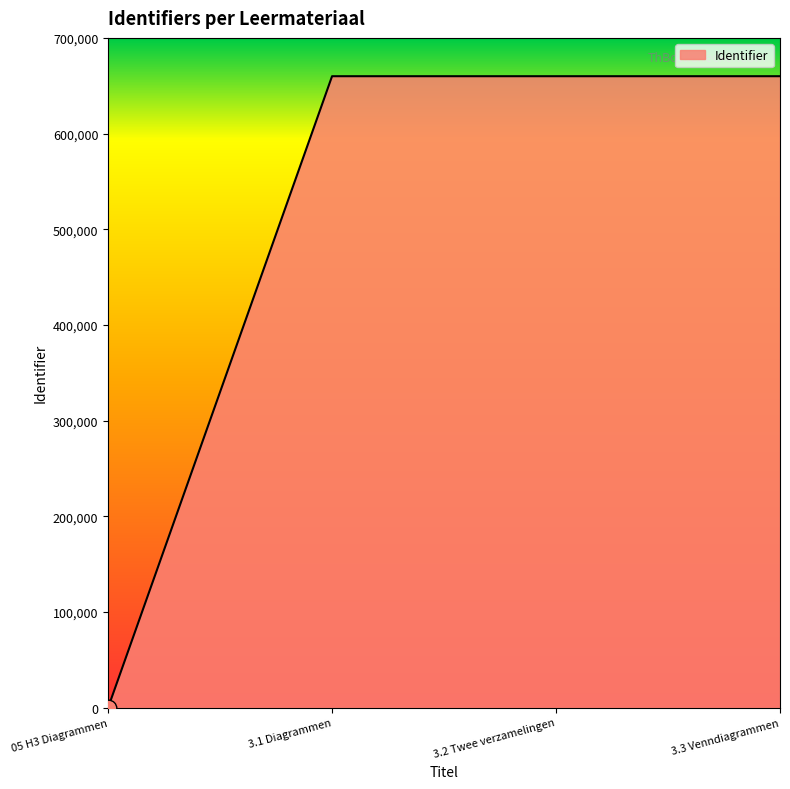

What is the sum of all values?

1979857